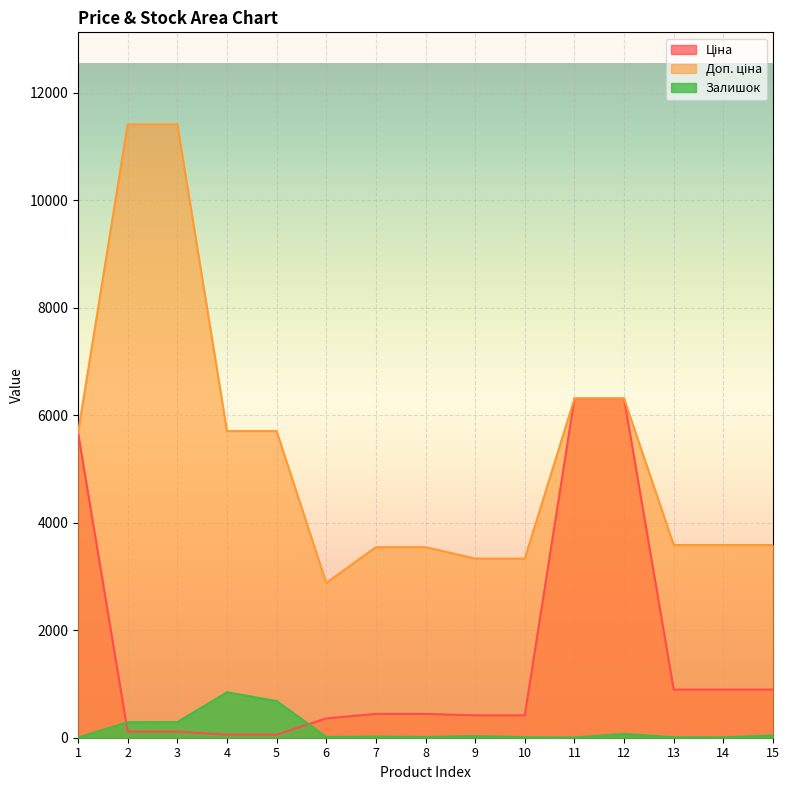

The Доп. ціна series shows 20048.8 at 2. True or false?

False